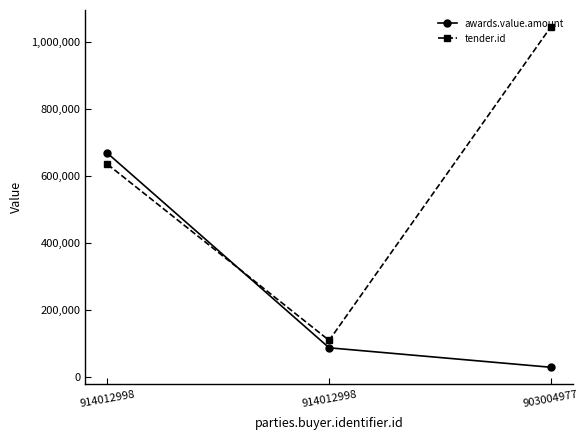

Is the value of awards.value.amount at 903004977 greater than the value of tender.id at 914012998?

No